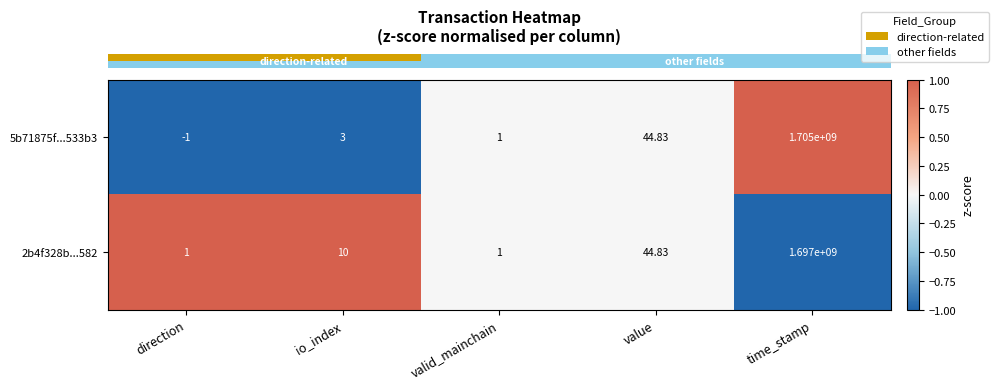

How many categories are shown in the chart?

5